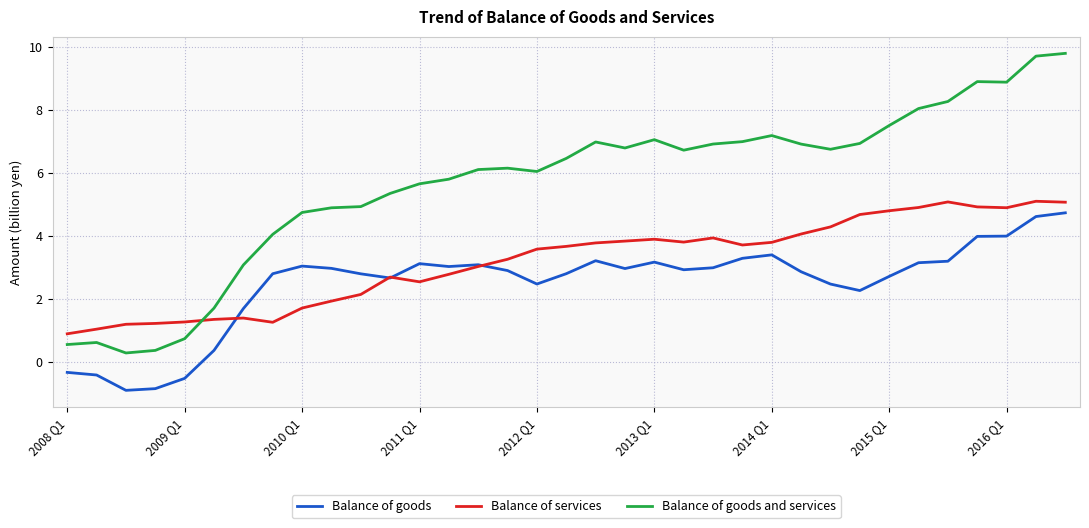

Which series has the largest range (max minus min)?

Balance of goods and services